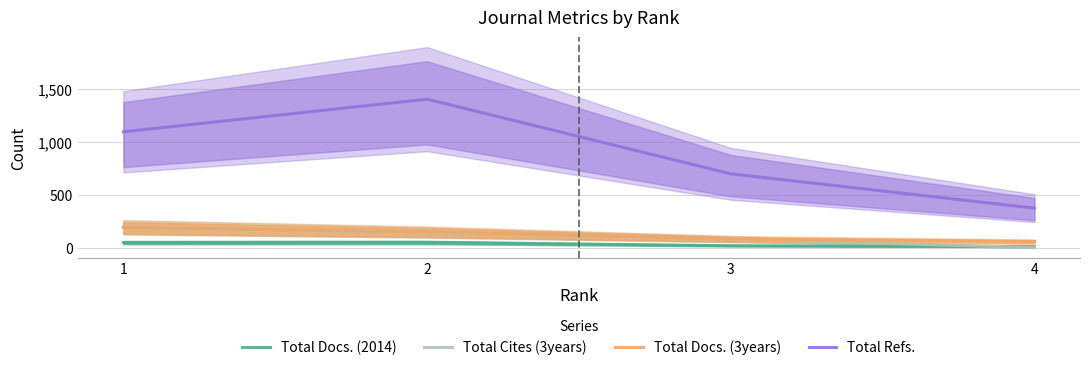

At 2, list the series in order from largest to smallest.

Total Refs., Total Docs. (3years), Total Cites (3years), Total Docs. (2014)